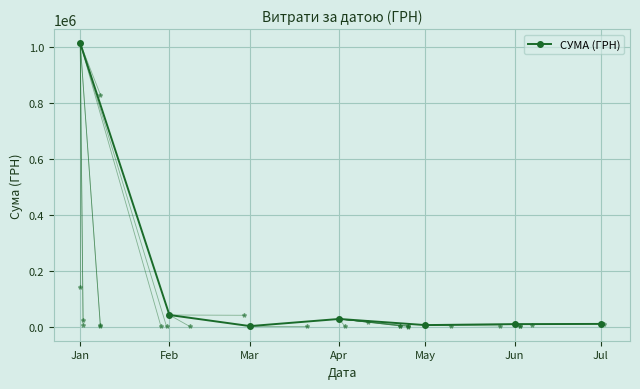

At which label does the data first exceed 9599?

Jan